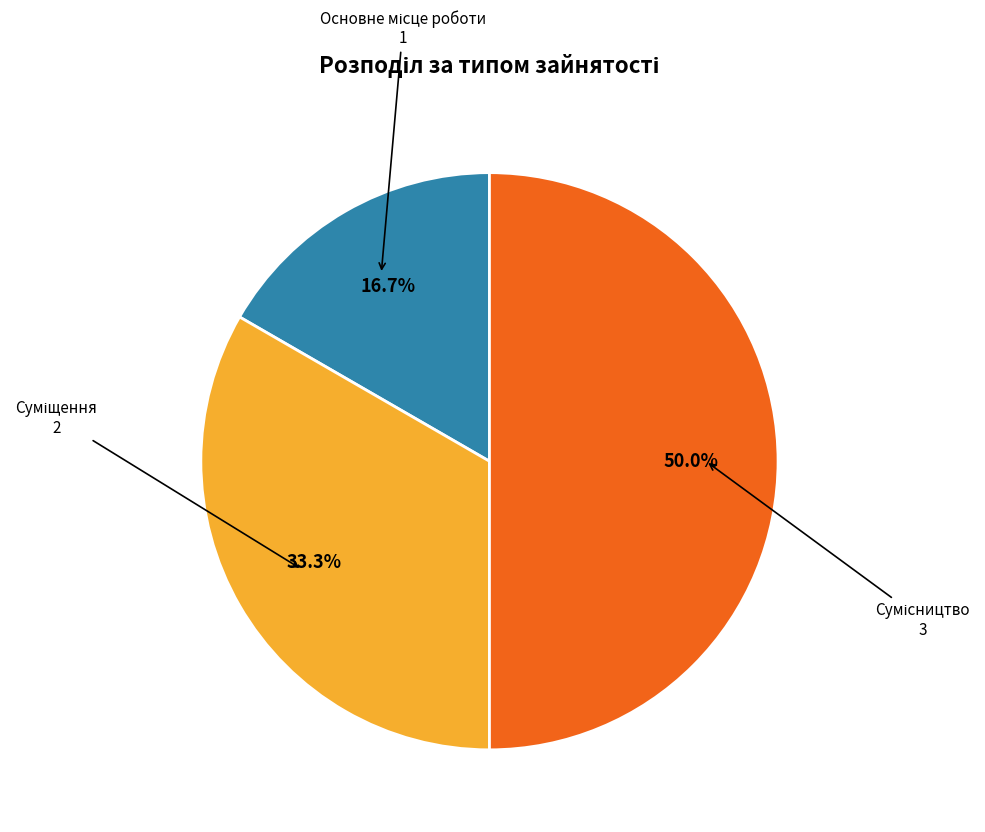

What is the change in value from Основне місце роботи to Суміщення?

+1